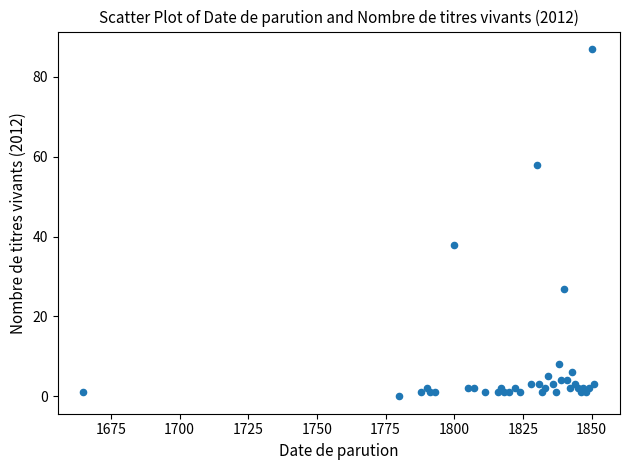

What Y value in the scatter plot is closest to 43?

38